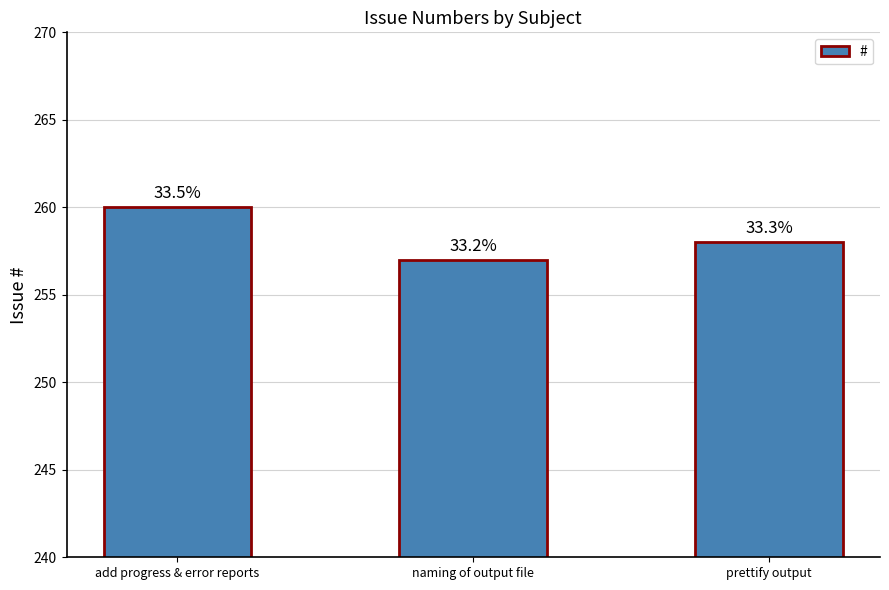

Reading left to right, list all the values displayed in this chart.

260	257	258